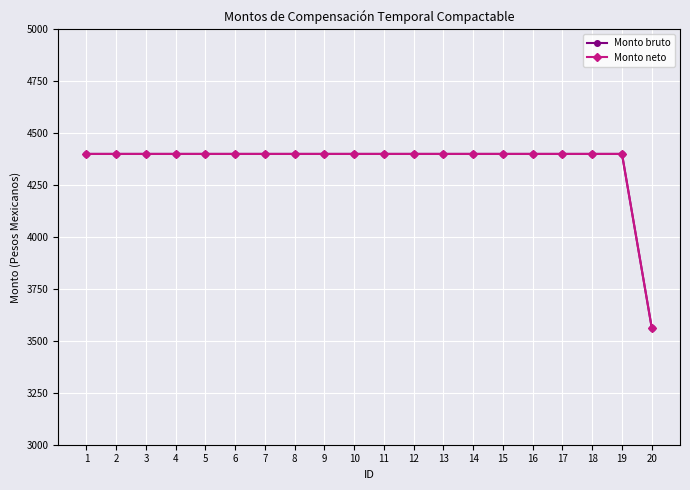

Does the chart have visible grid lines?

Yes